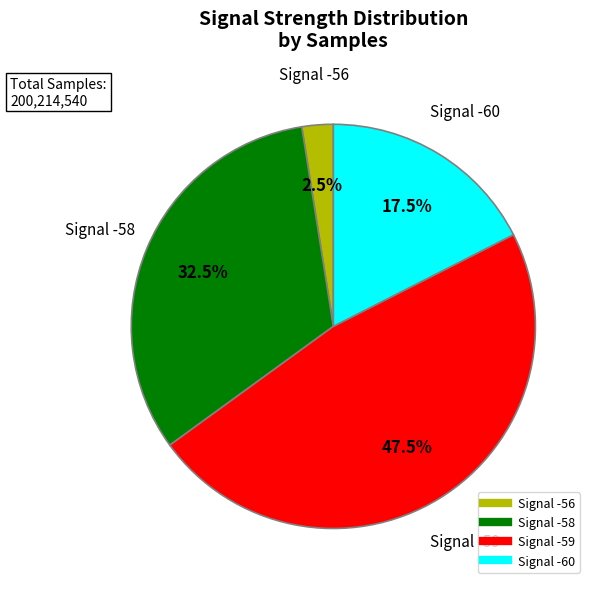

To the nearest percent, what is the average slice percentage?

25%